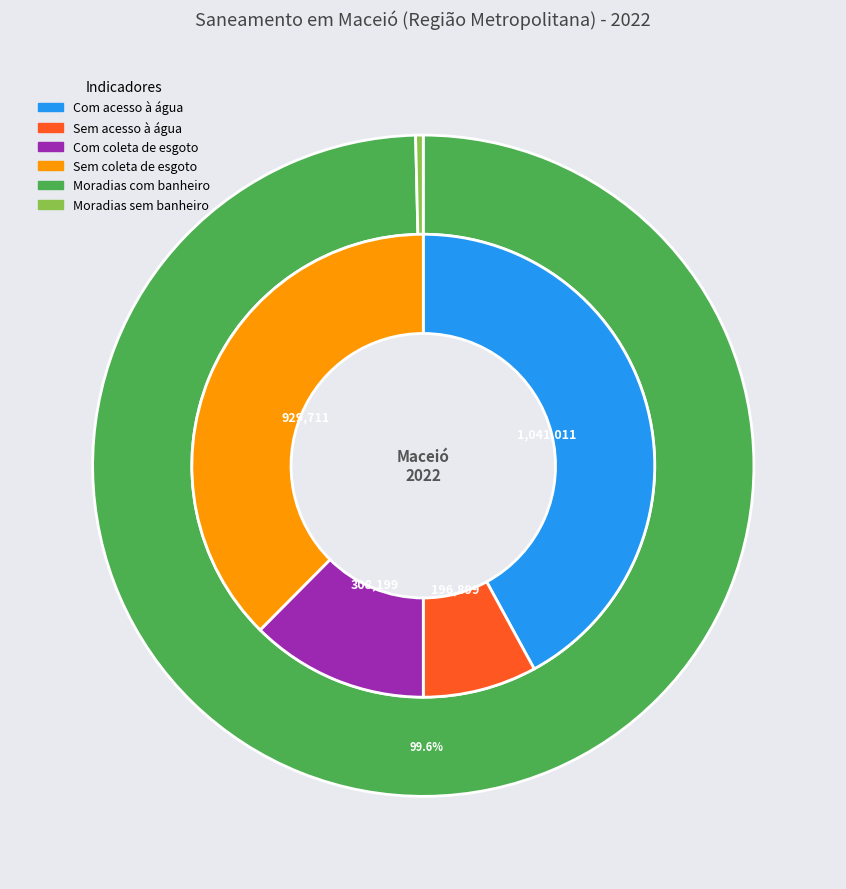

Rank the categories by value from lowest to highest.

Moradias sem banheiro, Sem acesso à água, Com coleta de esgoto, Moradias com banheiro, Sem coleta de esgoto, Com acesso à água